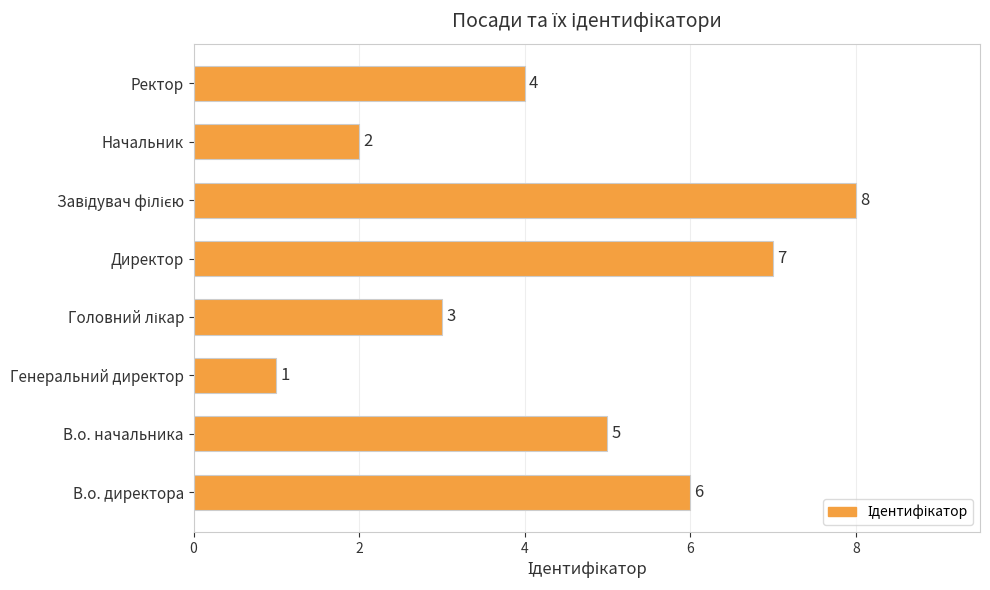

How many values are below 5?

4